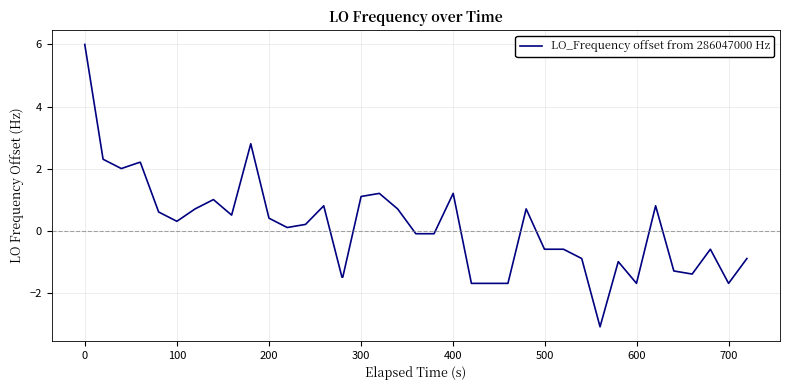

What is the difference between the second highest and minimum values?

5.9